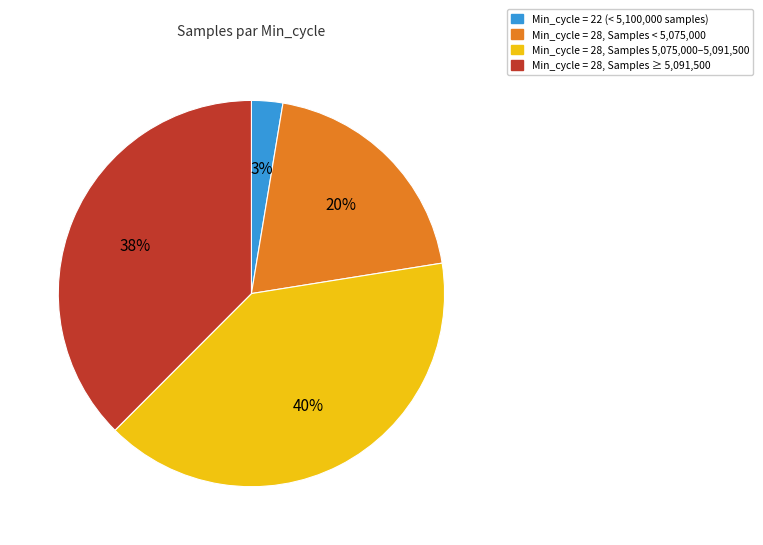

True or false: Min_cycle = 28, Samples ≥ 5,091,500 accounts for 38% of the total.

True